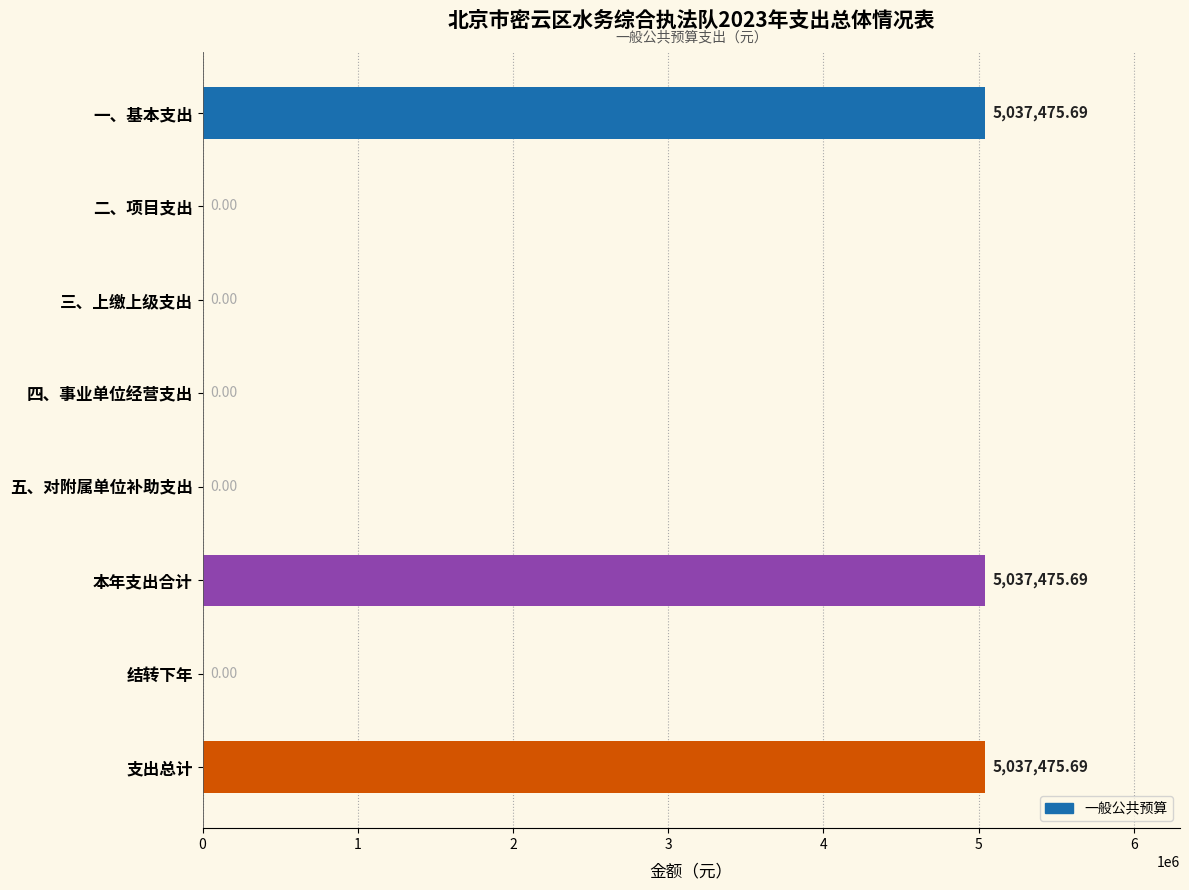

What is the change in value from 四、事业单位经营支出 to 支出总计?

+5037475.7